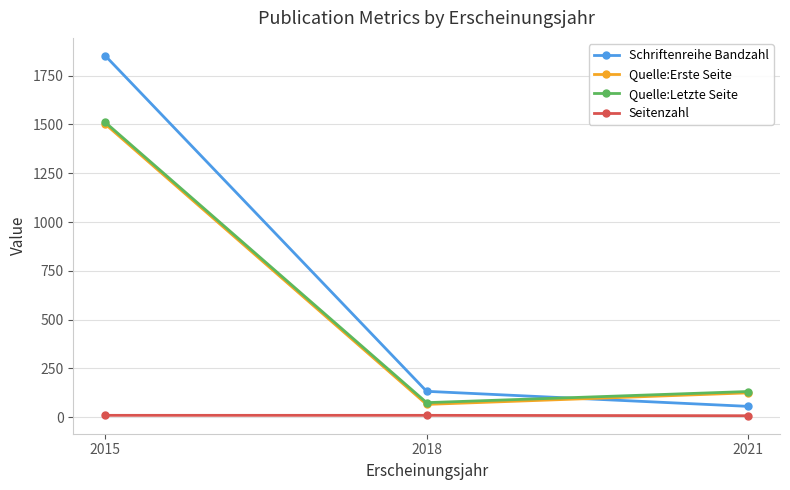

Between 2015 and 2021, which series saw the biggest shift?

Schriftenreihe Bandzahl